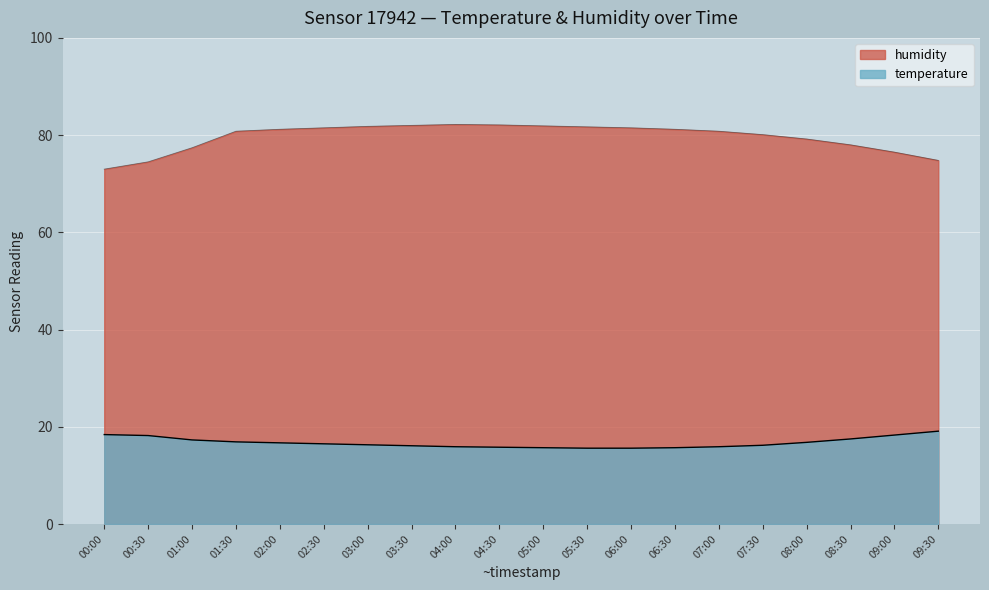

What is the total value across all series at 00:00?

91.4